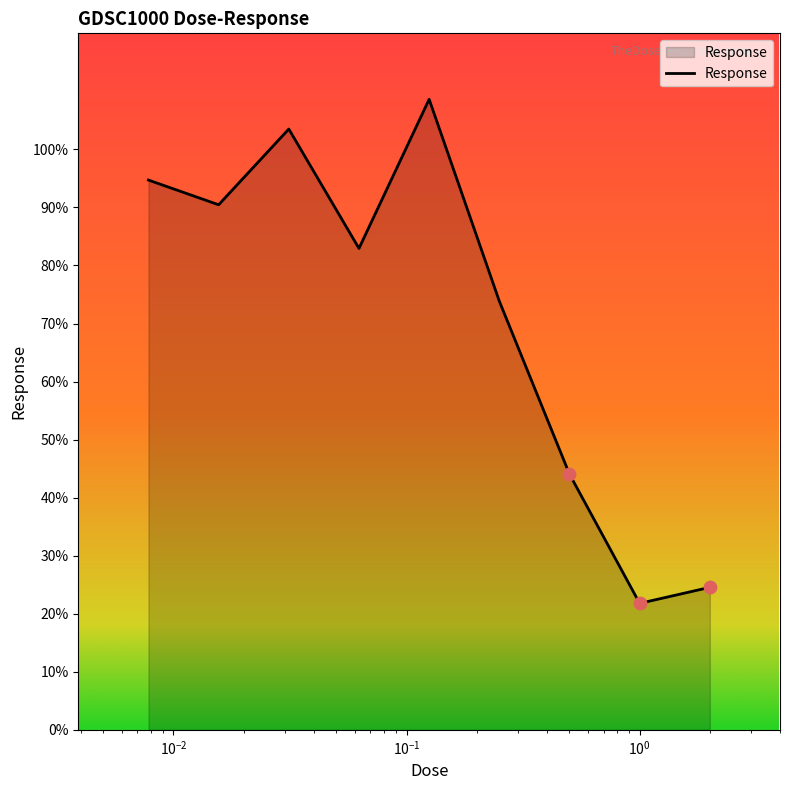

What is the minimum value shown in the chart?

21.8